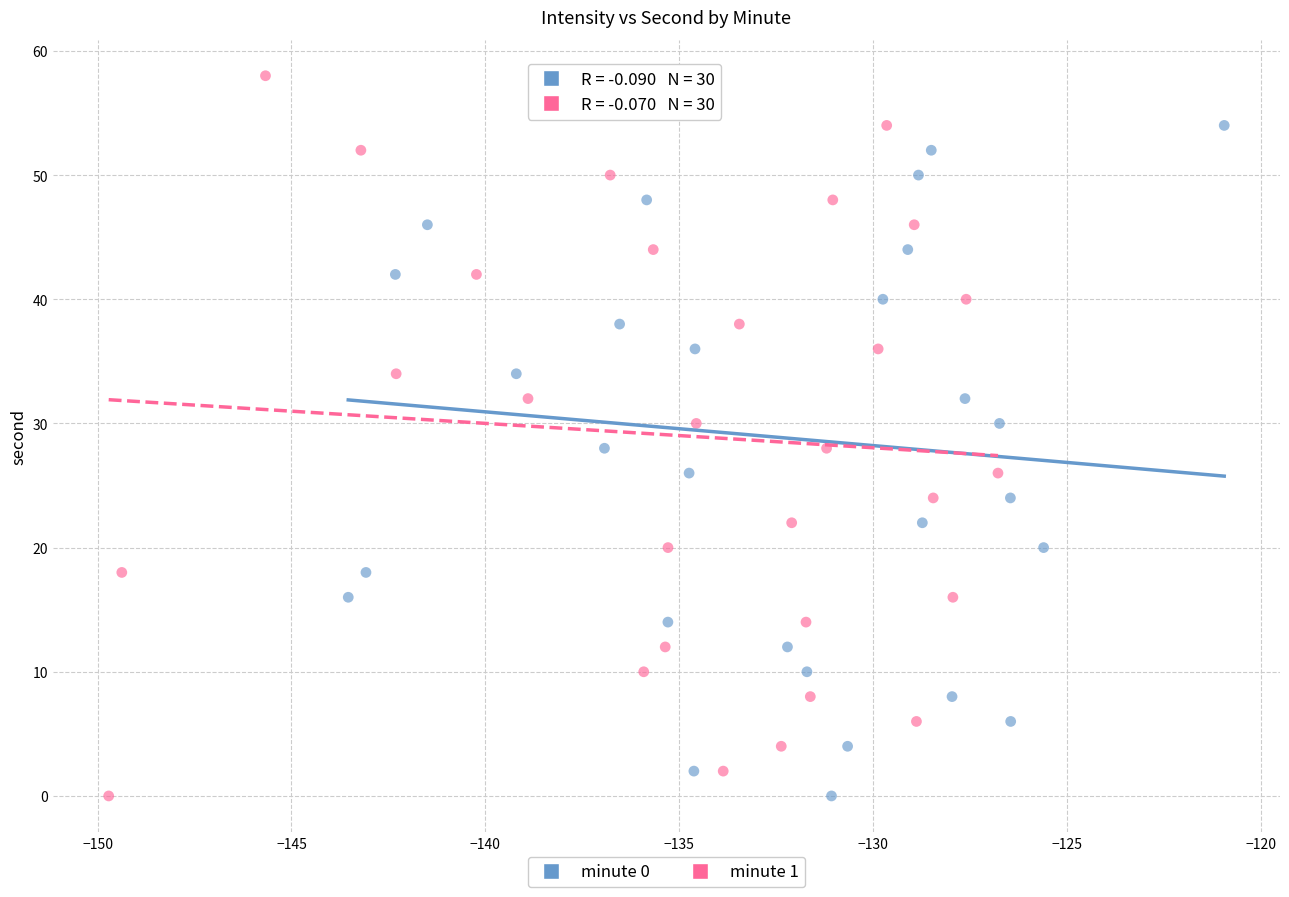

What are all the series names shown in the legend?

minute 0, minute 1